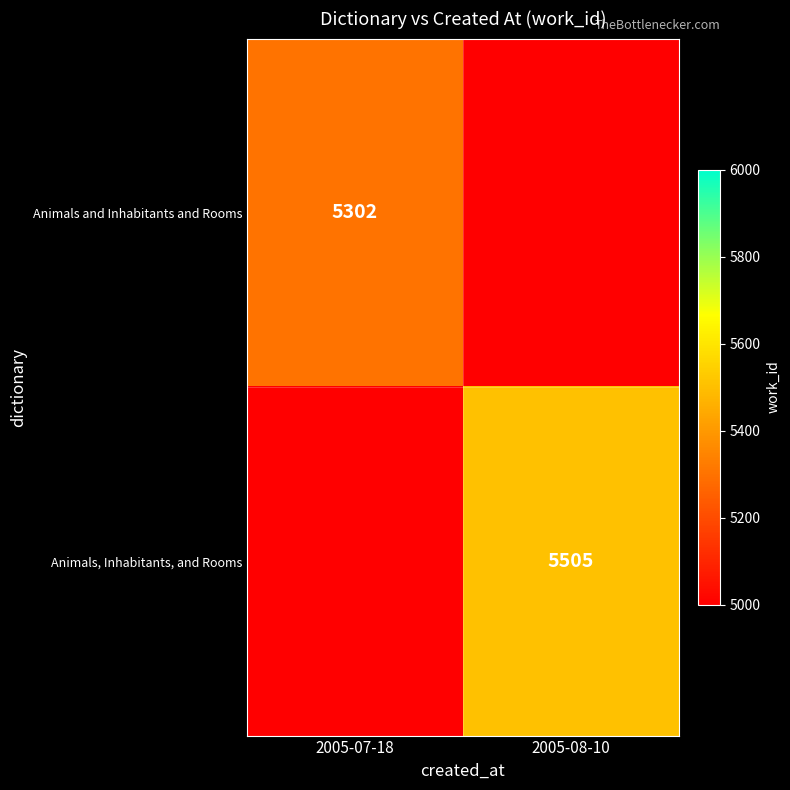

Is the value of Animals and Inhabitants and Rooms at 2005-07-18 greater than the value of Animals, Inhabitants, and Rooms at 2005-08-10?

No